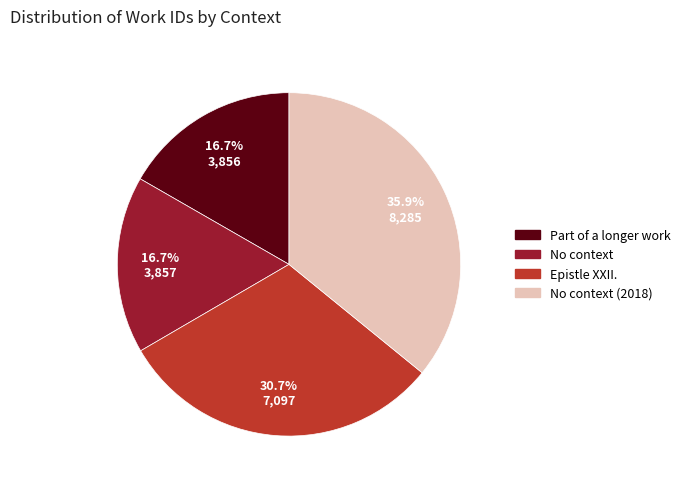

To the nearest percent, what is the average slice percentage?

25%